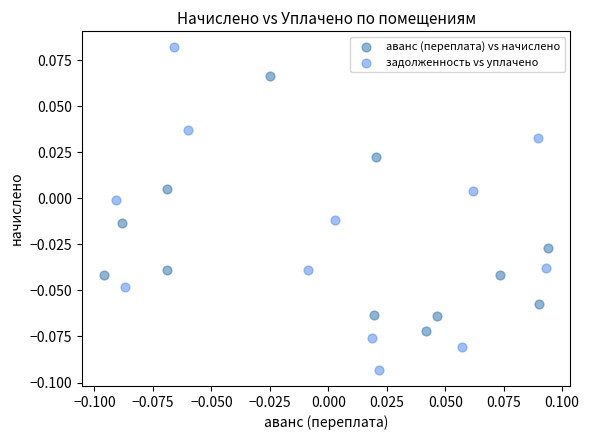

Which series has the largest Y range (max minus min)?

задолженность vs уплачено